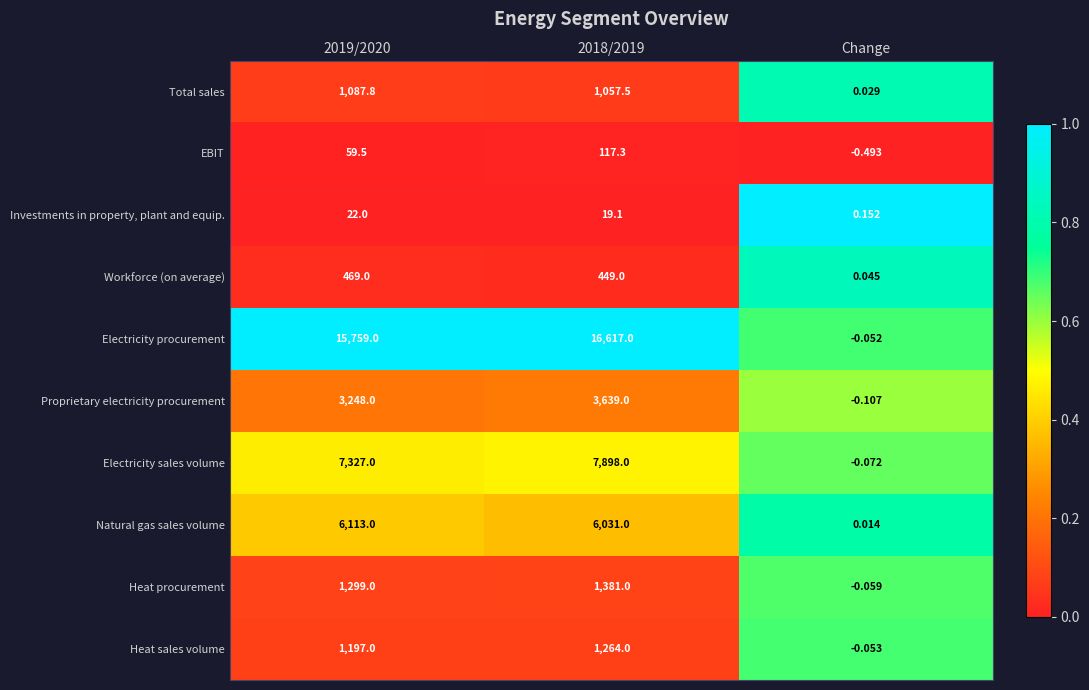

How many series are shown in this chart?

10